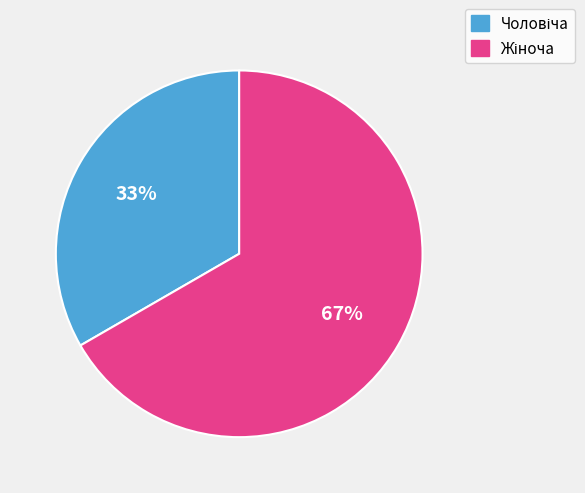

To the nearest percent, what is the average slice percentage?

50%